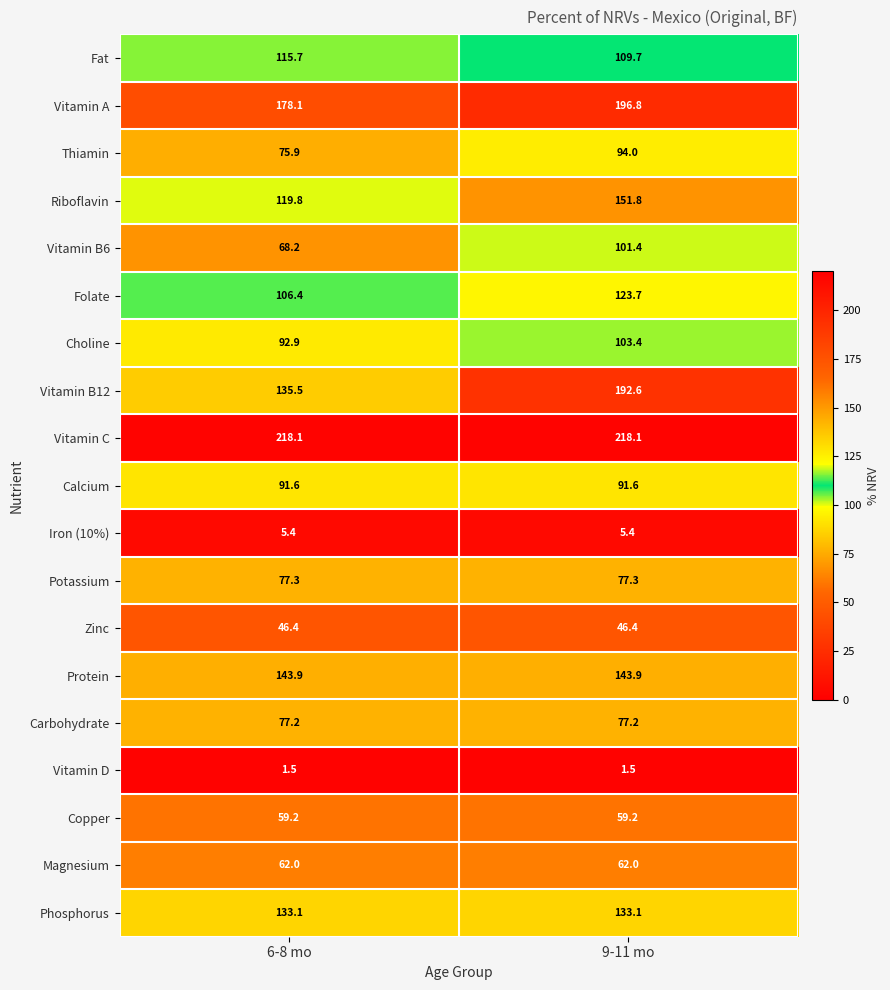

What is the sum of all Vitamin A values?

374.9